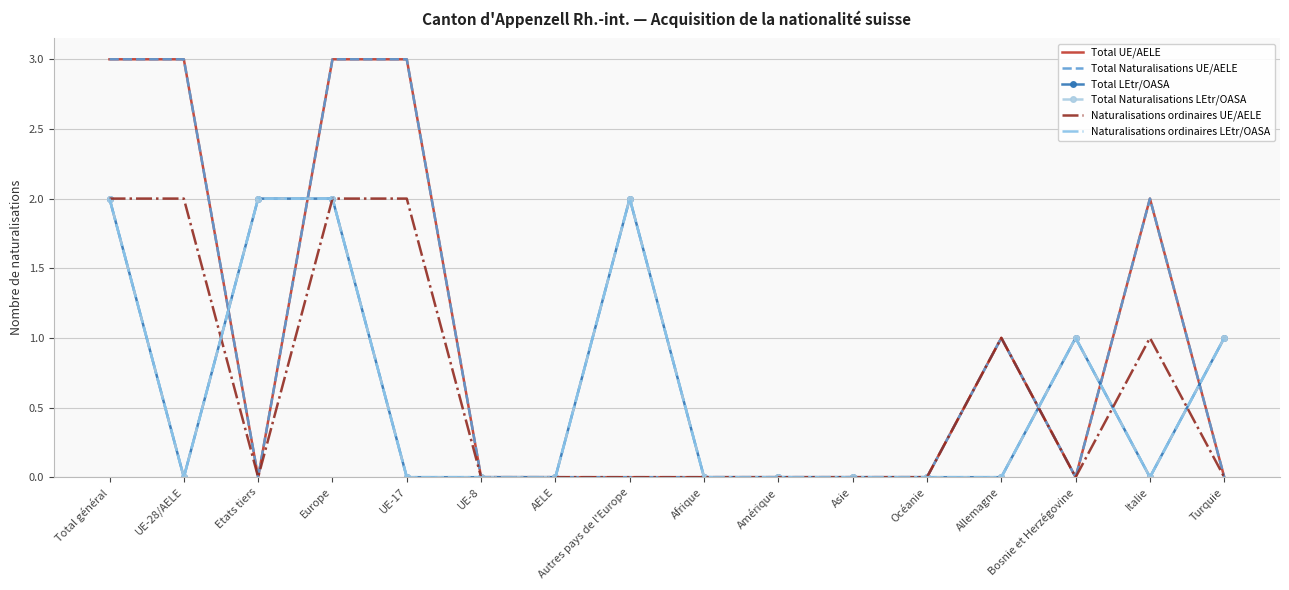

The Total UE/AELE series shows 2 at Océanie. True or false?

False